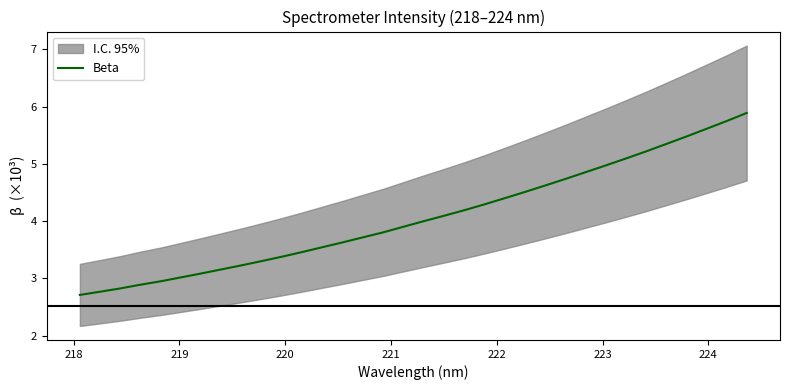

How many lines are shown in the chart?

1